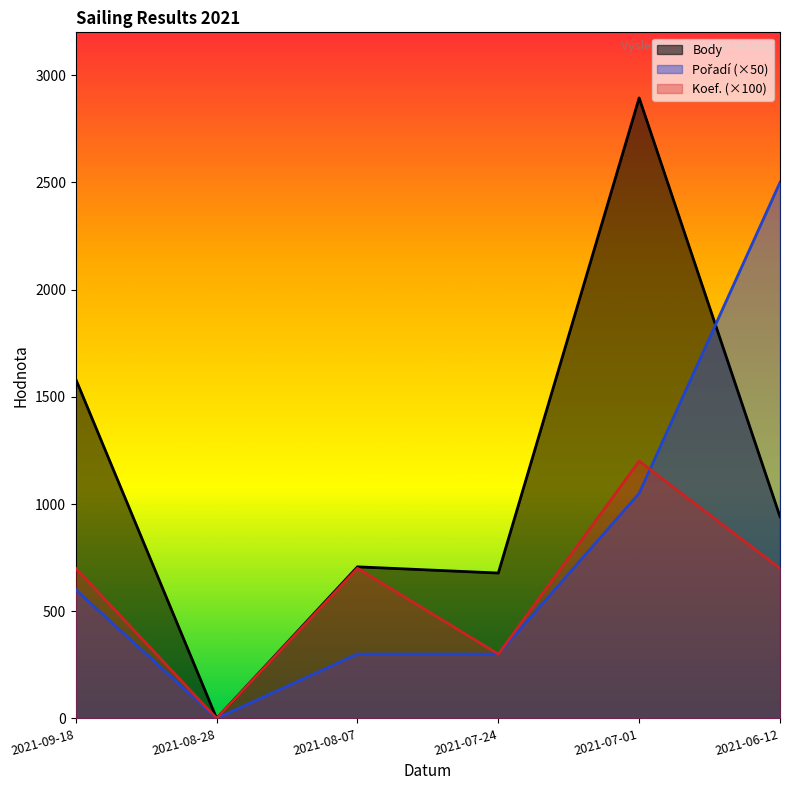

Is the value of Pořadí at 2021-09-18 greater than the value of Koef. at 2021-07-24?

Yes